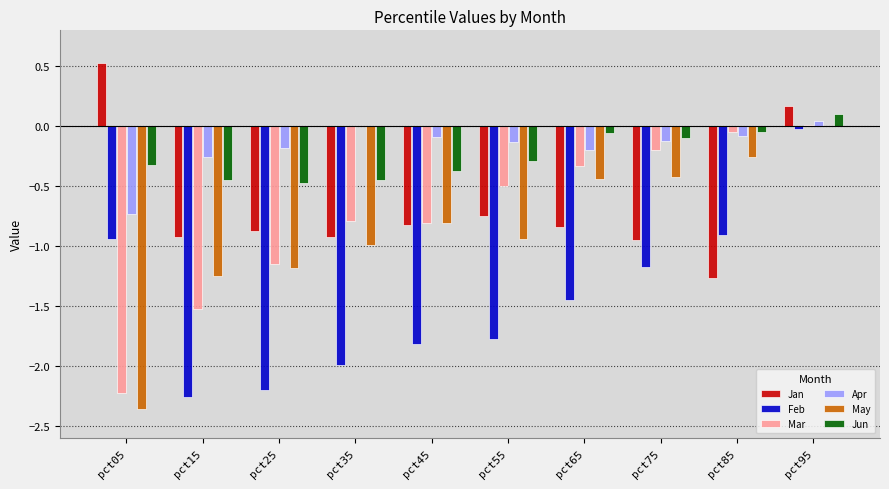

What are all the series names shown in the legend?

Jan, Feb, Mar, Apr, May, Jun